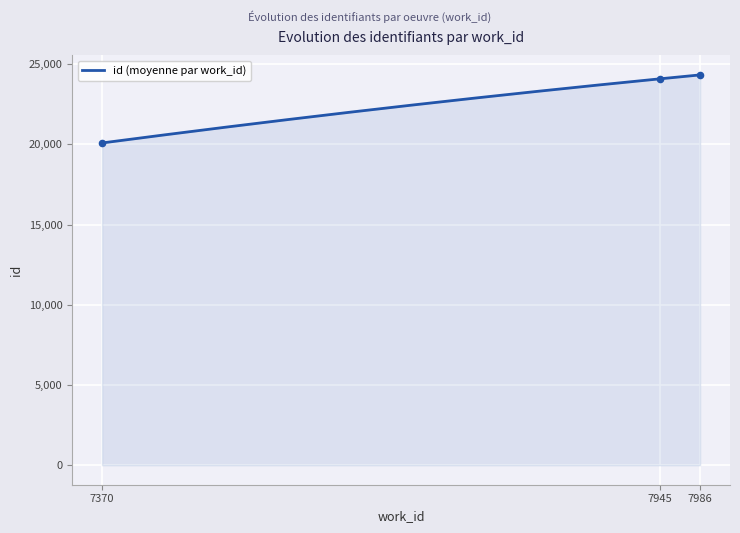

What is the change in value from 7945 to 7986?

+243